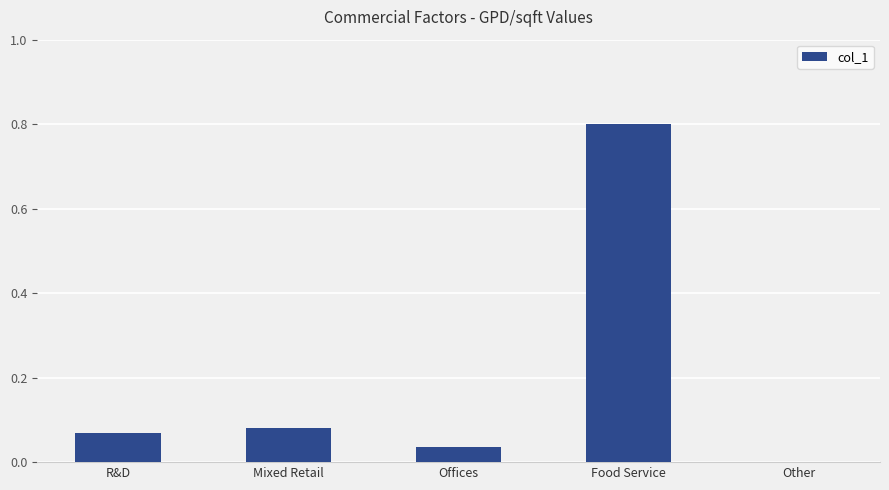

What is the greatest value displayed?

0.8